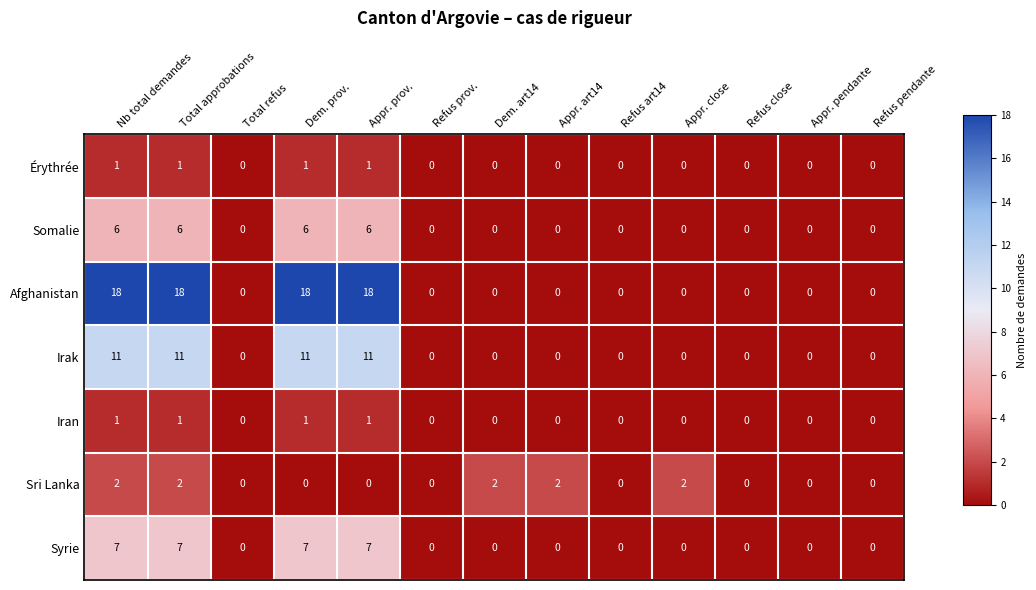

How many Sri Lanka values are between 0 and 2?

13